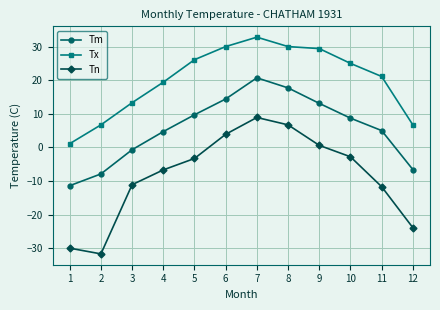

At which label does Tm reach its peak?

7